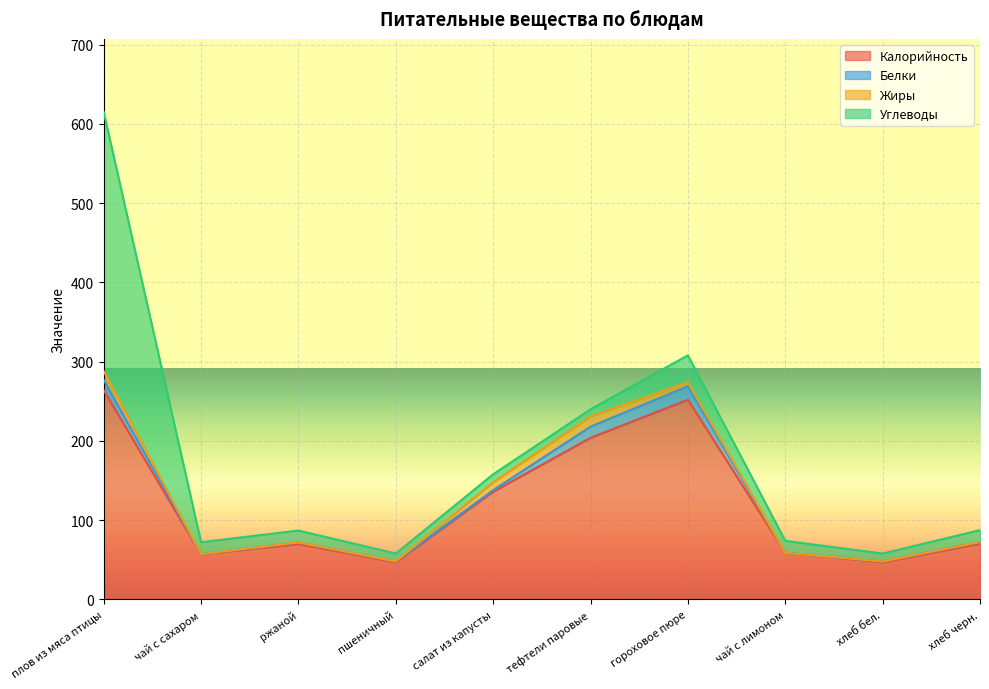

At which category is the sum across all series the highest?

плов из мяса птицы